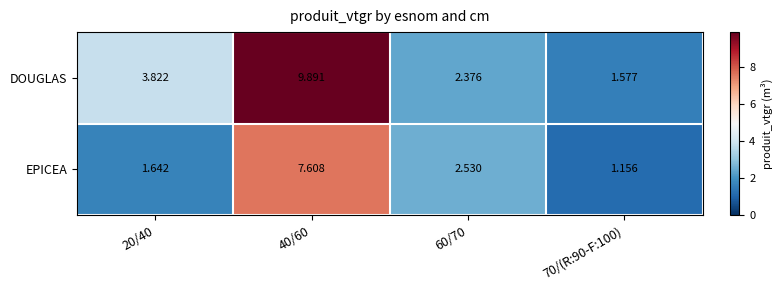

Which series has the widest spread of values?

DOUGLAS